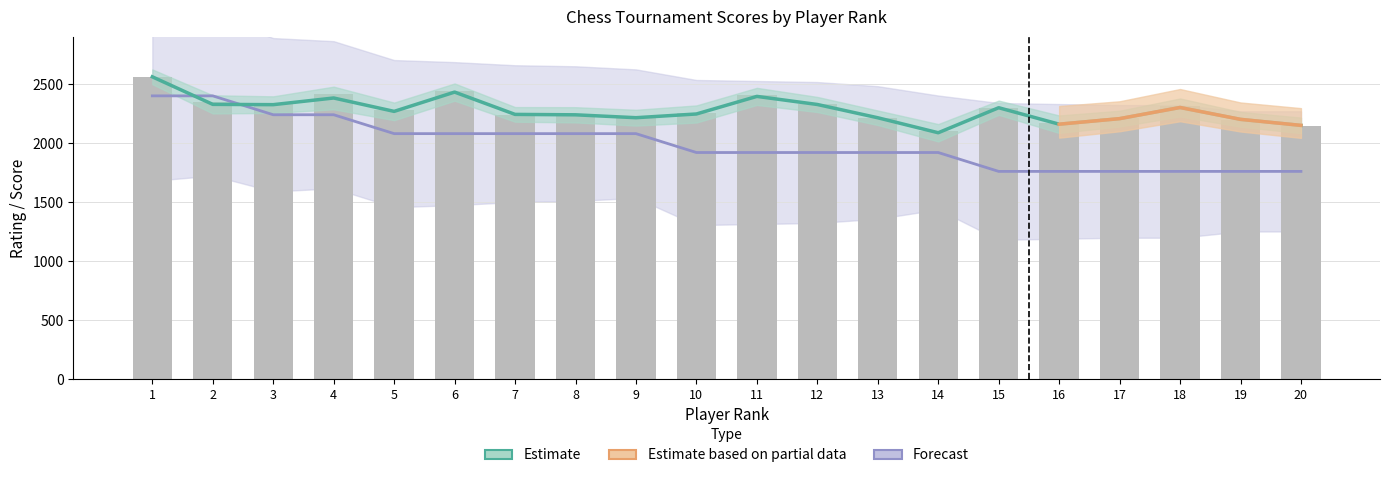

Which category has the highest value in the EloN series?

1